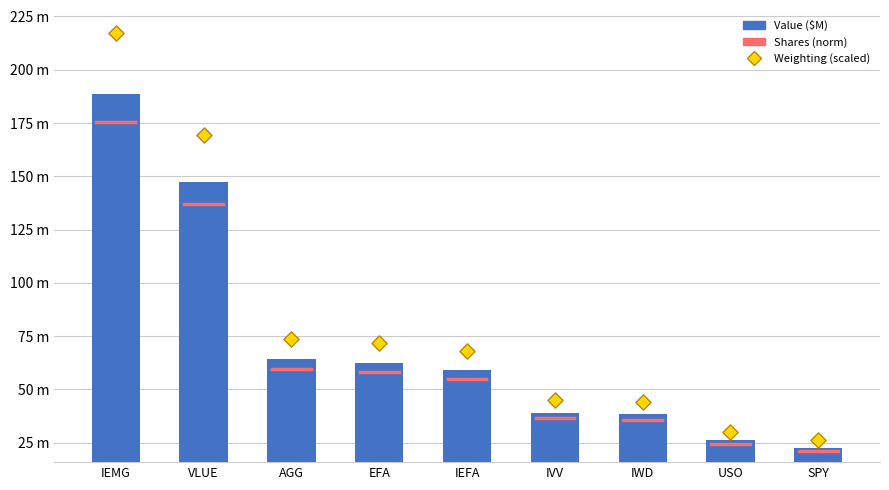

At how many categories does at least one series exceed 158?

2